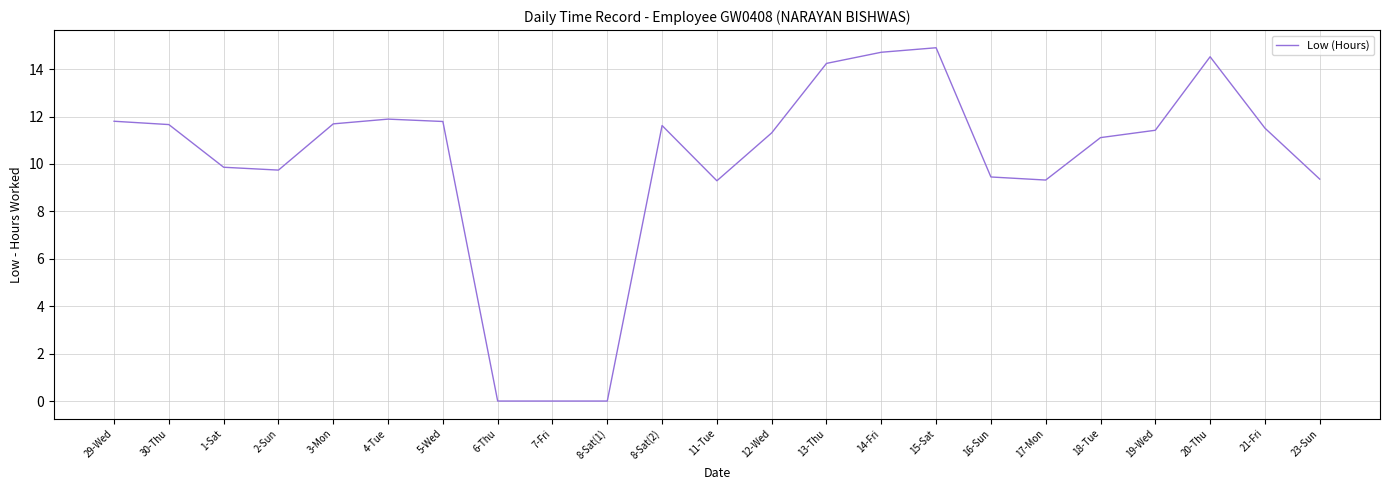

What position from the right is 2-Sun?

20